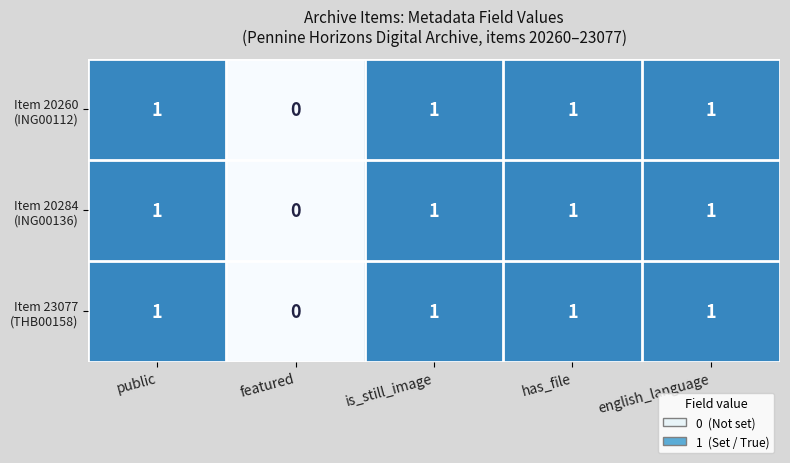

What is the total value across all series at is_still_image?

3